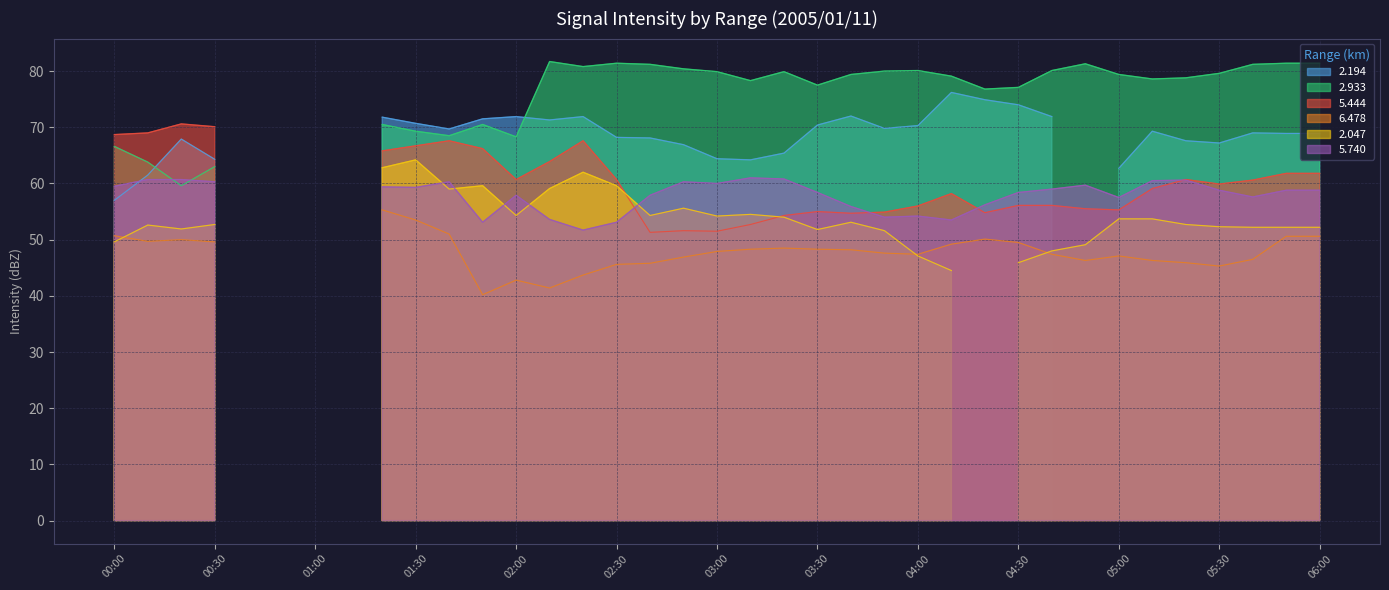

How many lines are shown in the chart?

6